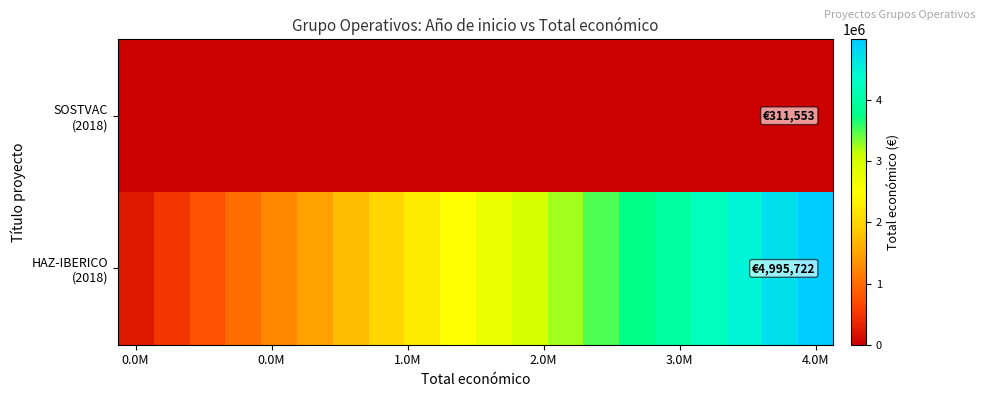

At how many categories does at least one series exceed 4153614?

4